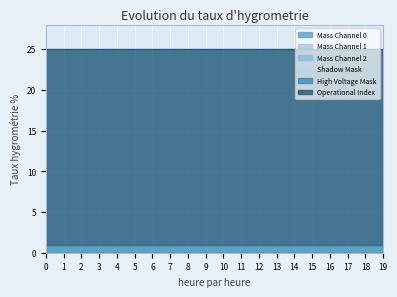

Which series has the largest range (max minus min)?

Mass Channel 0